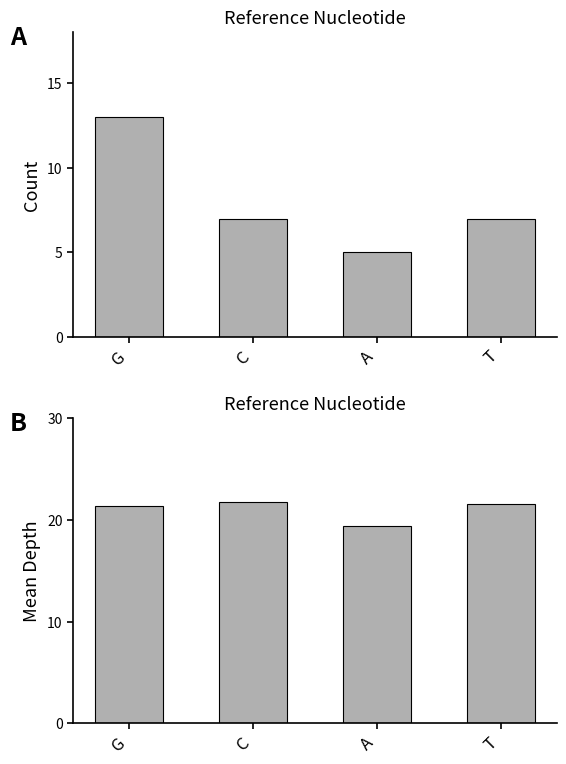

Which label corresponds to the largest value in the chart?

C